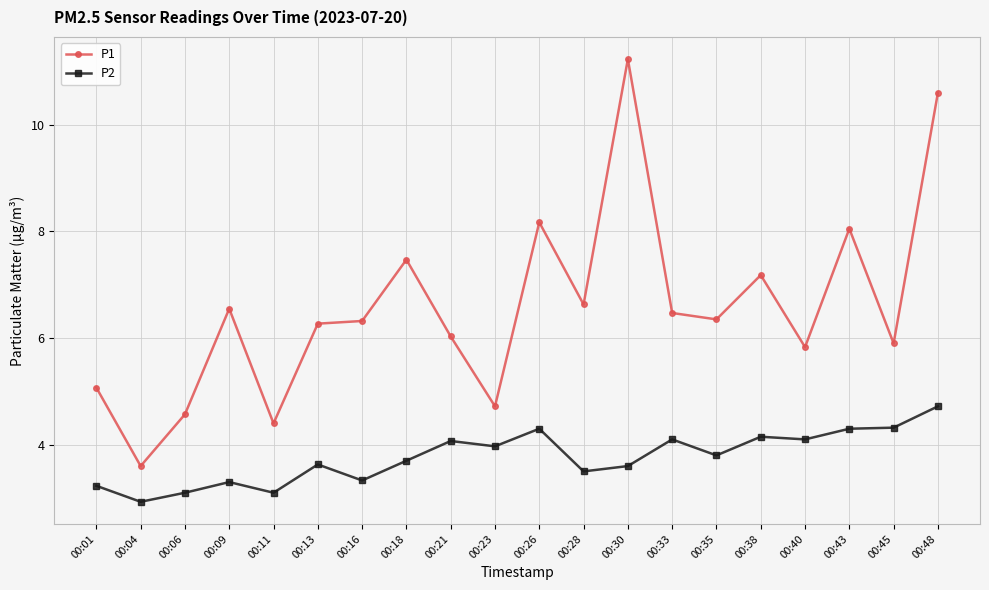

At which label does P1 first exceed 6?

00:09